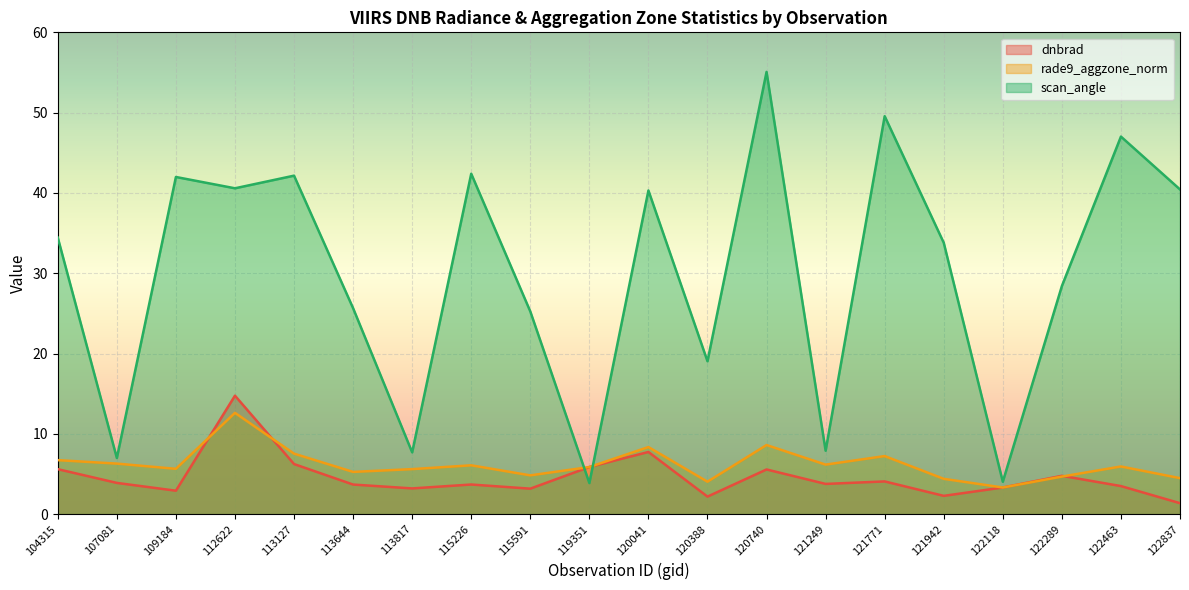

True or false: scan_angle and rade9_aggzone_norm cross at least once.

True